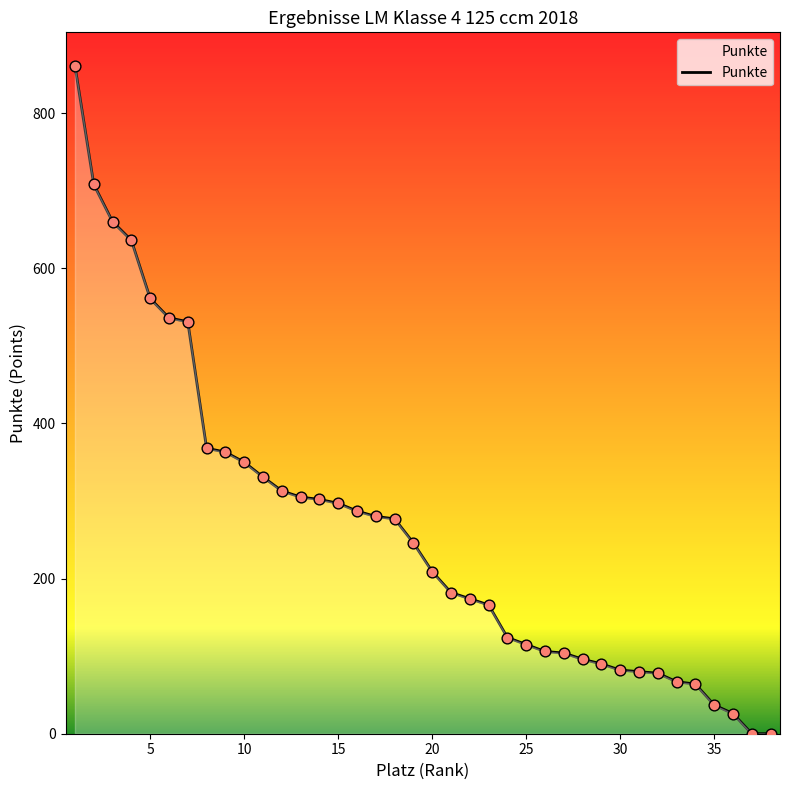

What is the difference between the maximum and minimum values?

861